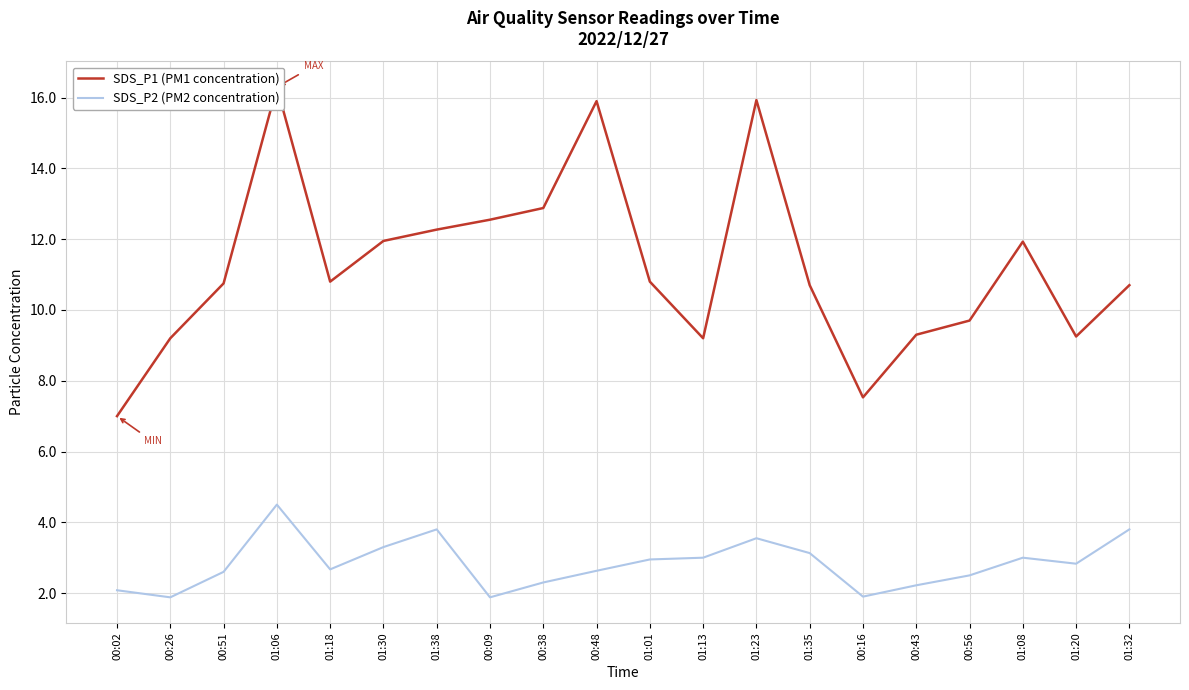

What is the spread (max minus min) of values at 01:30?

8.6